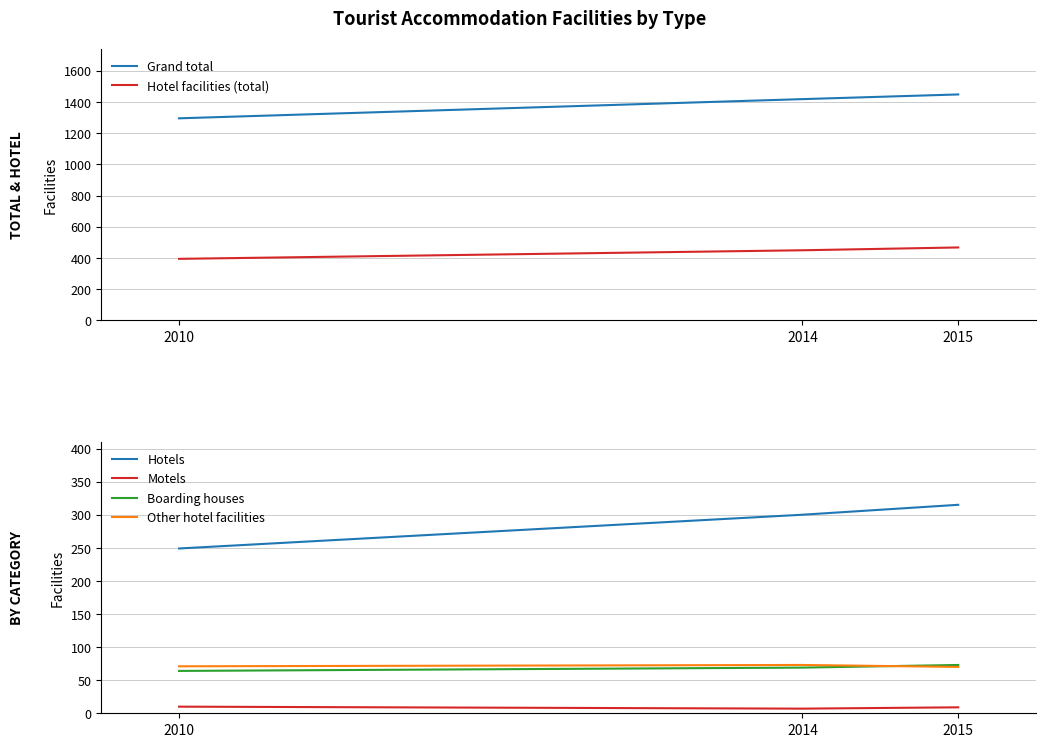

Between 2014 and 2015, which is larger?

2015